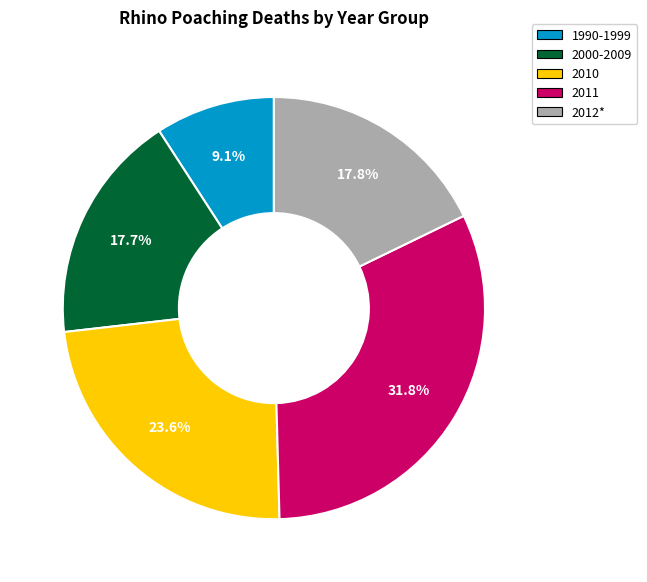

To the nearest percent, what is the difference between the largest and smallest slice percentages?

23%